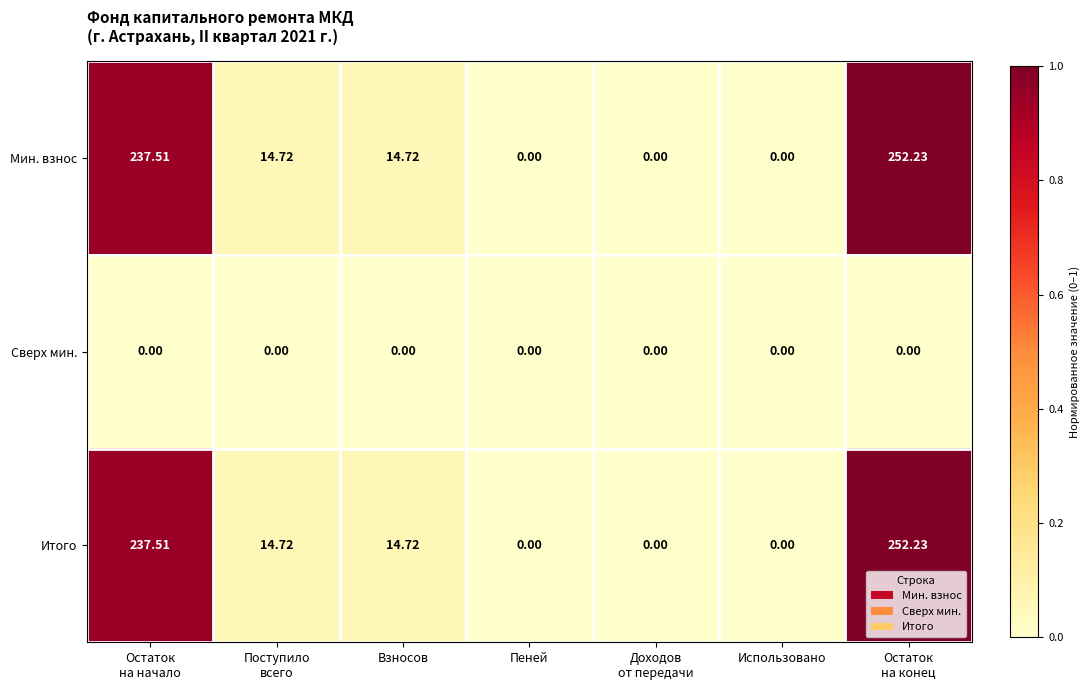

Count the number of categories in the chart.

7